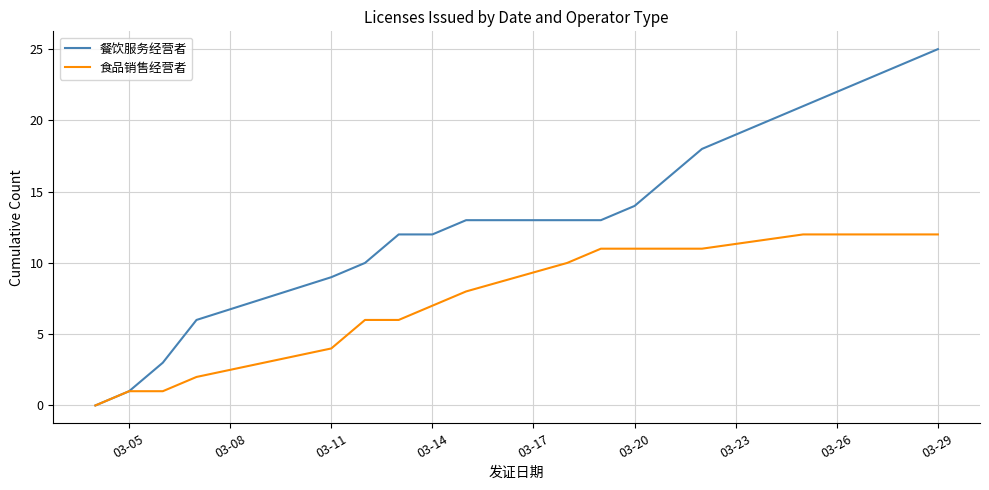

Which series has the largest range (max minus min)?

餐饮服务经营者